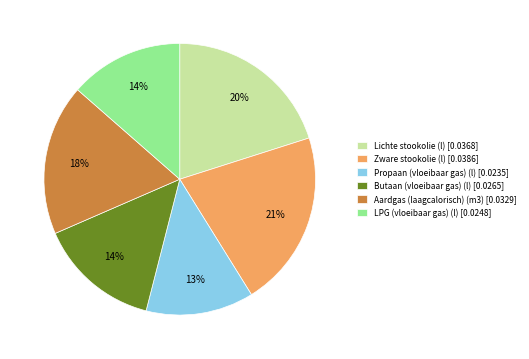

To the nearest percent, what is the difference between the largest and smallest slice percentages?

8%